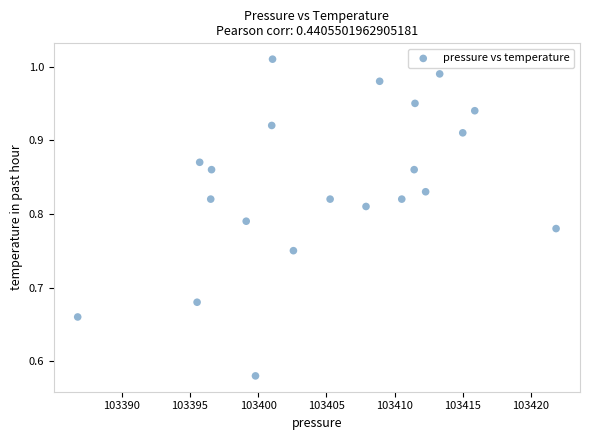

What is the range of Y values (max minus min)?

0.4